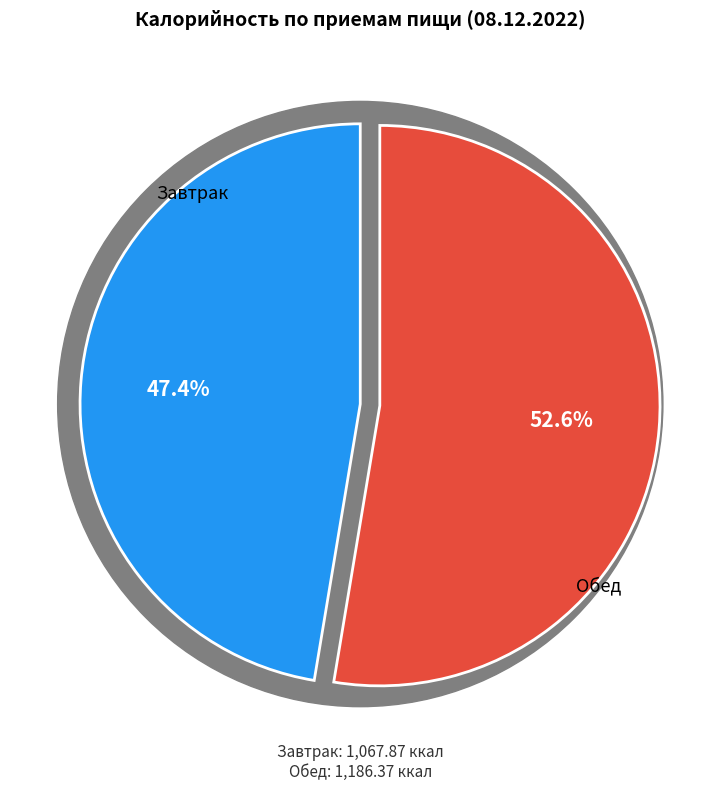

How many segments does this pie chart have?

2